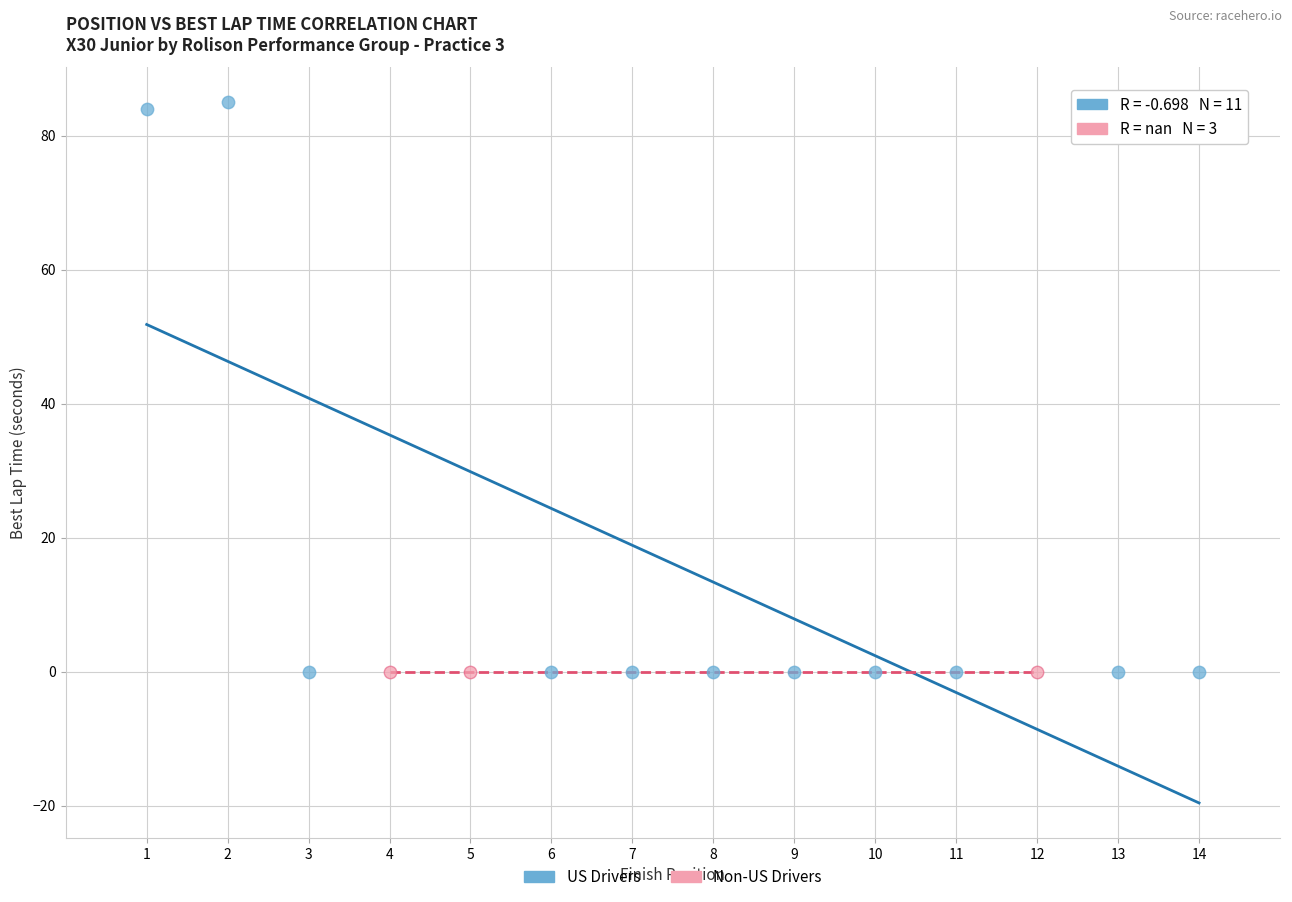

Which series contains the highest Y value?

US Drivers